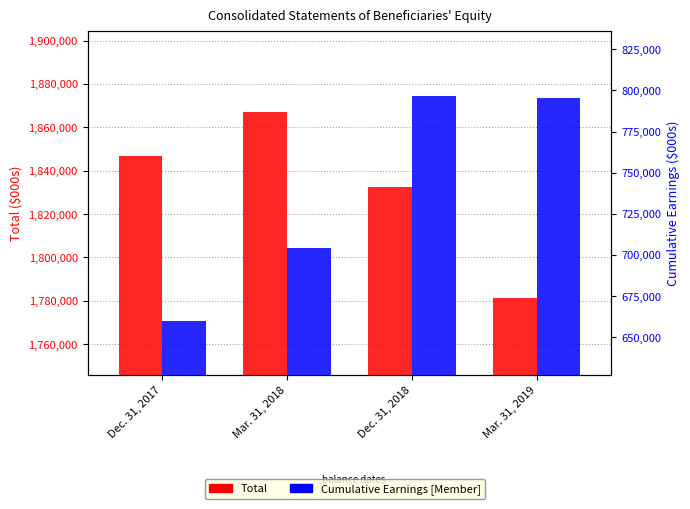

Where does the Total series first go above 1846600?

Mar. 31, 2018